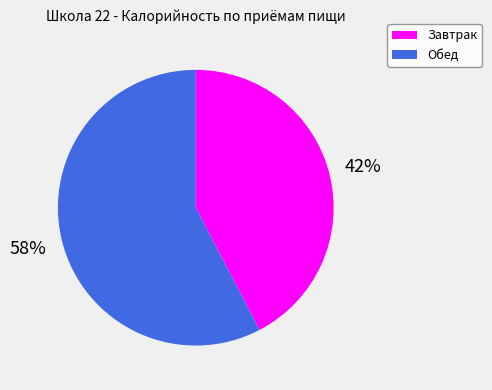

Which slice represents more than half of the pie?

Обед